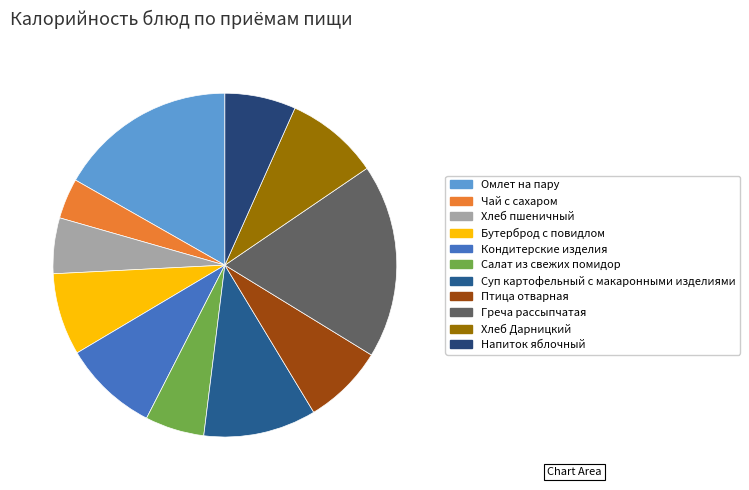

Which slice is the smallest?

Чай с сахаром